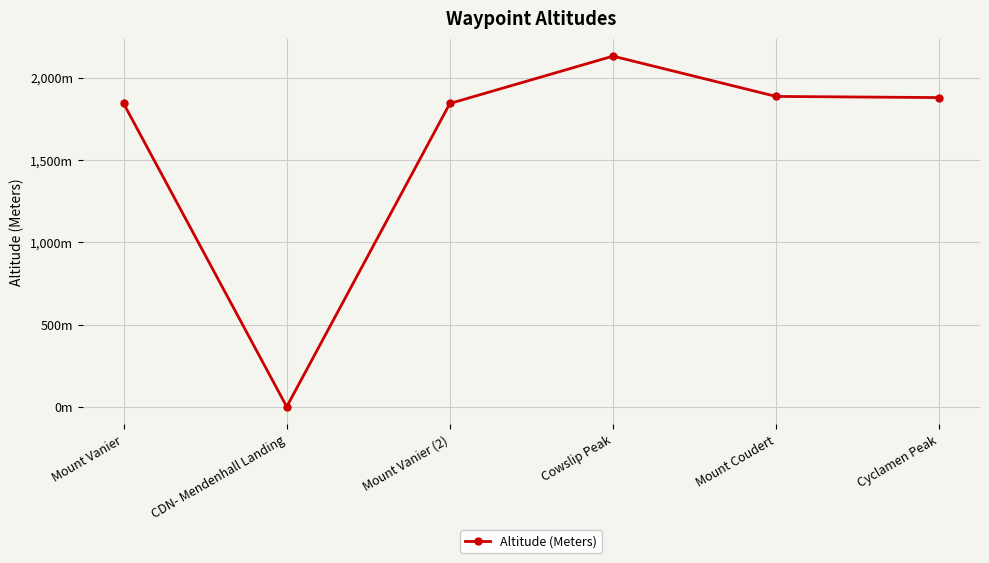

Is this an area chart (filled region under the line)?

No